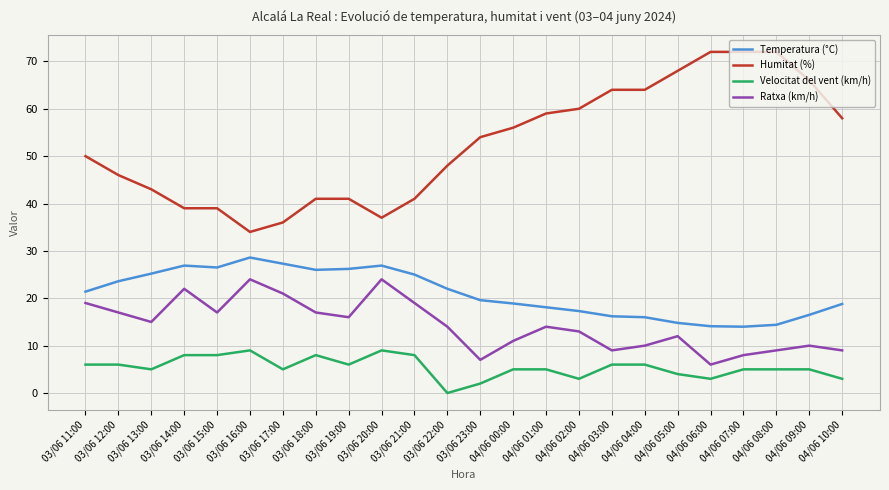

Count the number of data series in this chart.

4